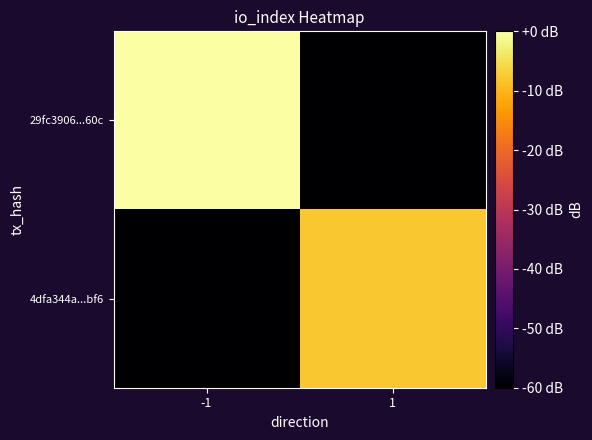

Reading left to right, transcribe all the data shown in this chart.

29fc3906...60c: -1=0.0	1=-60.0
4dfa344a...bf6: -1=-60.0	1=-8.0